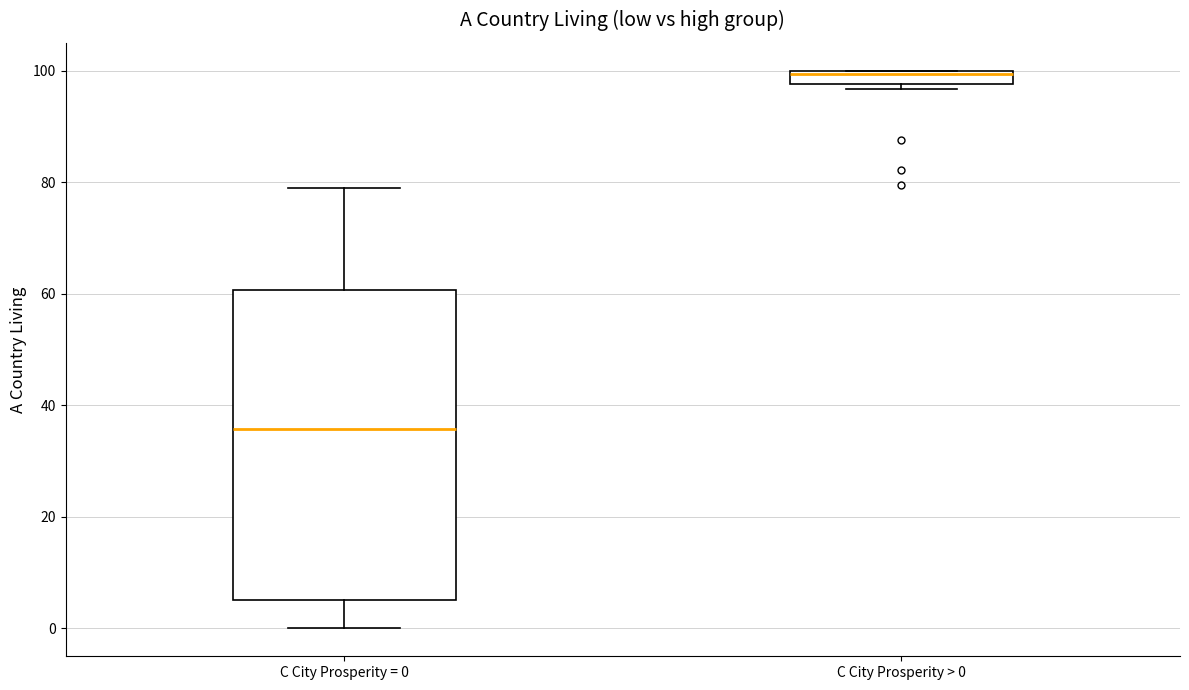

Which box has the highest median line?

C City Prosperity > 0